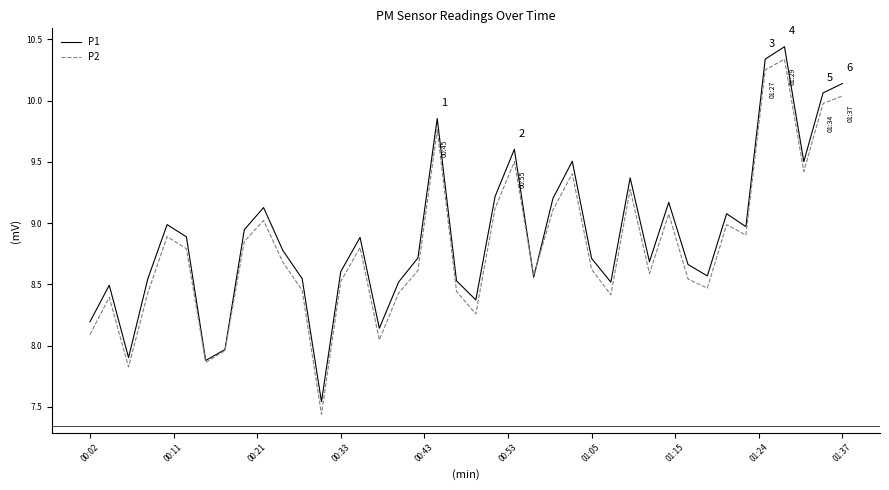

List the series in order of their overall mean, highest first.

P1, P2